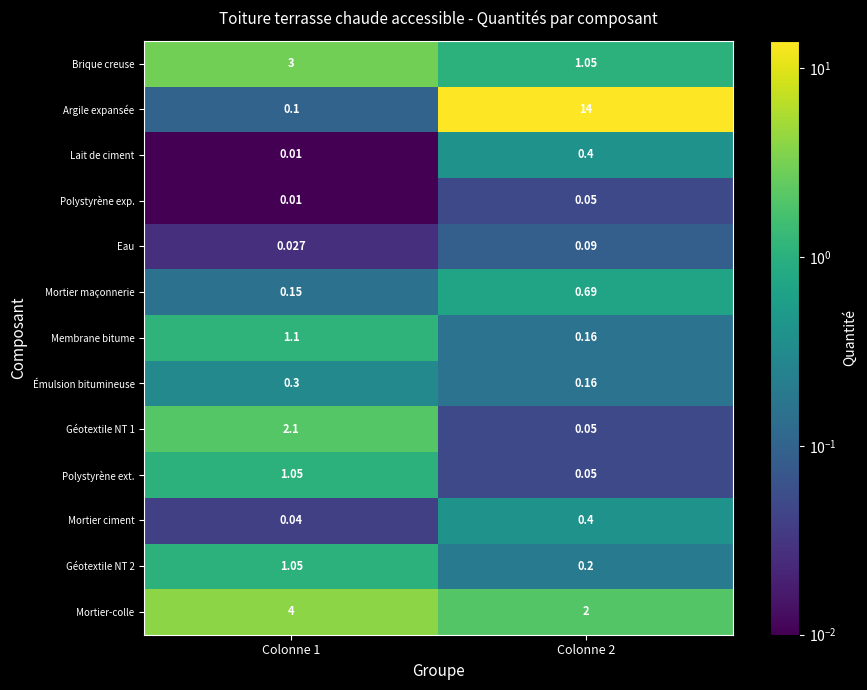

Which category has the lowest value across all series?

Colonne 1